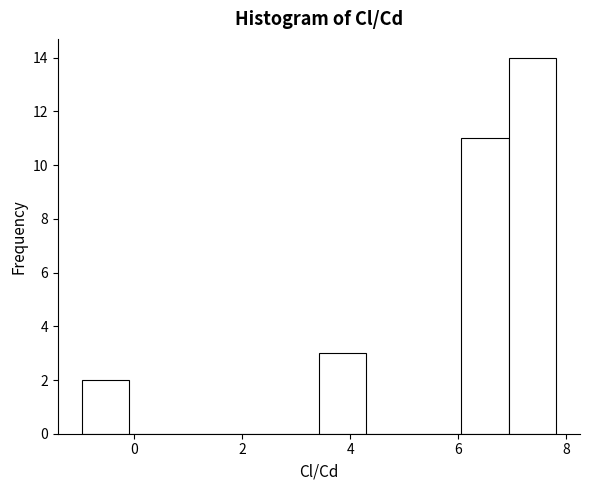

Reading left to right, list every bar in this chart as the range it spans on the x-axis followed by its height. Neither the bar edges nor the heights are printed on the chart, so give them approximately, as read against the axes.

-1.0 to 0.0: 2
0.0 to 0.8: 0
0.8 to 1.6: 0
1.6 to 2.6: 0
2.6 to 3.4: 0
3.4 to 4.4: 3
4.4 to 5.2: 0
5.2 to 6.0: 0
6.0 to 7.0: 11
7.0 to 7.8: 14